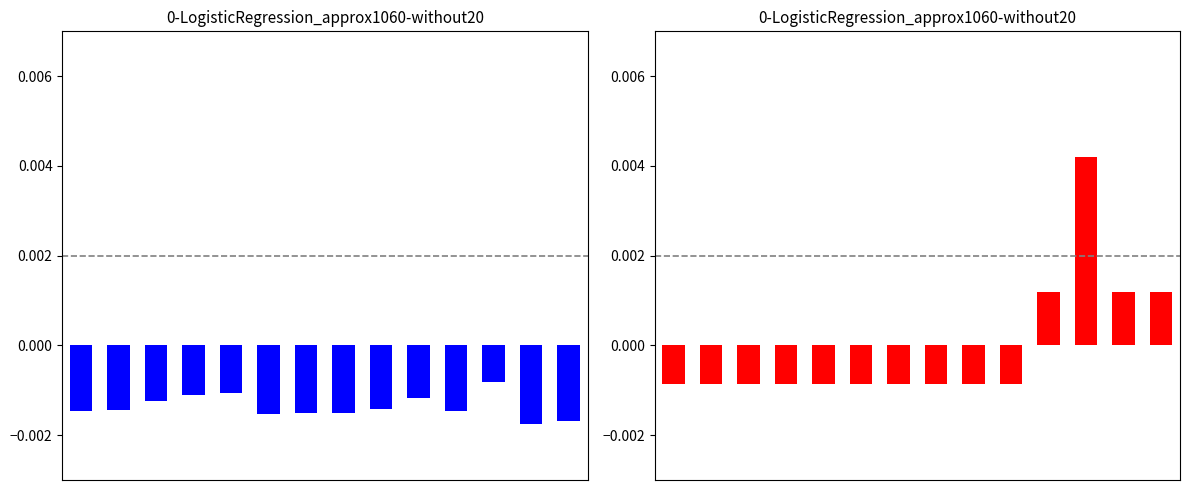

How many series are shown in this chart?

2